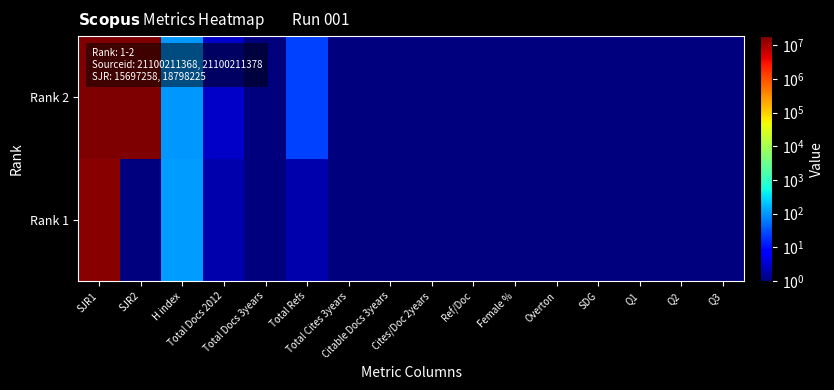

Between SJR1 and Q2, which is larger?

SJR1